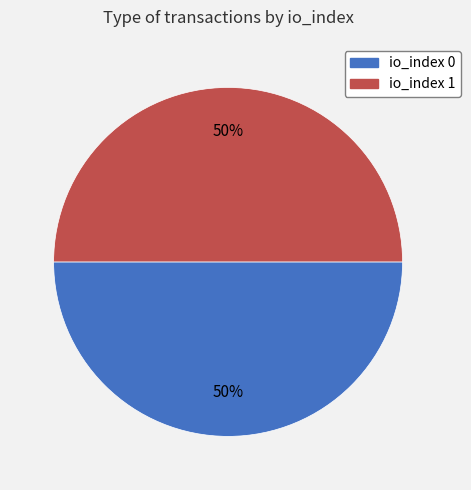

To the nearest percent, what is the average slice percentage?

50%